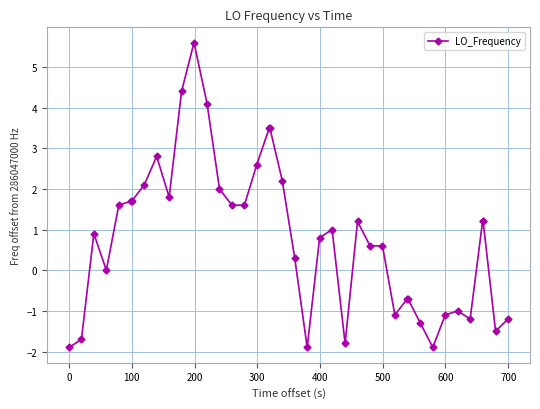

What is the value of the 36th point from the left?

-1.2